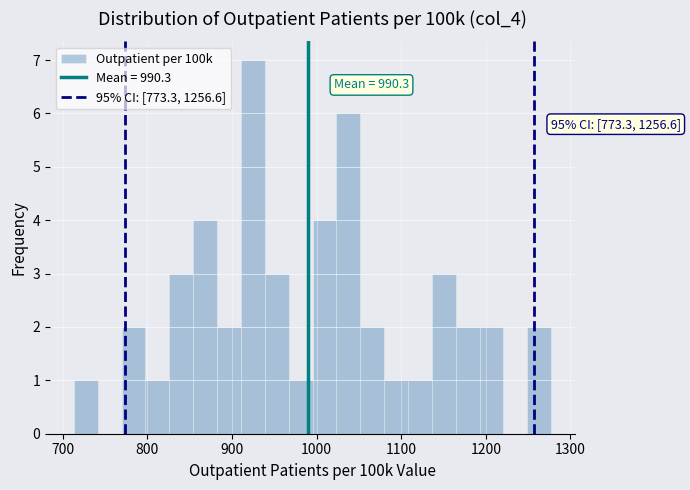

Around what value on the x-axis is the tallest bar? Give the approximate position of its centre, as read against the axis.

920